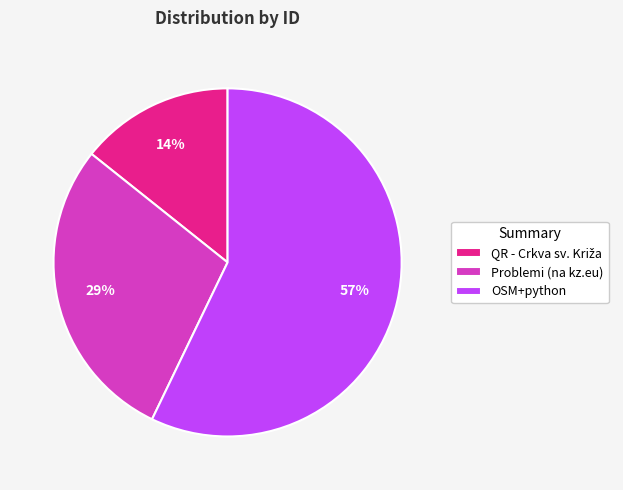

To the nearest percent, what is the average slice percentage?

33%